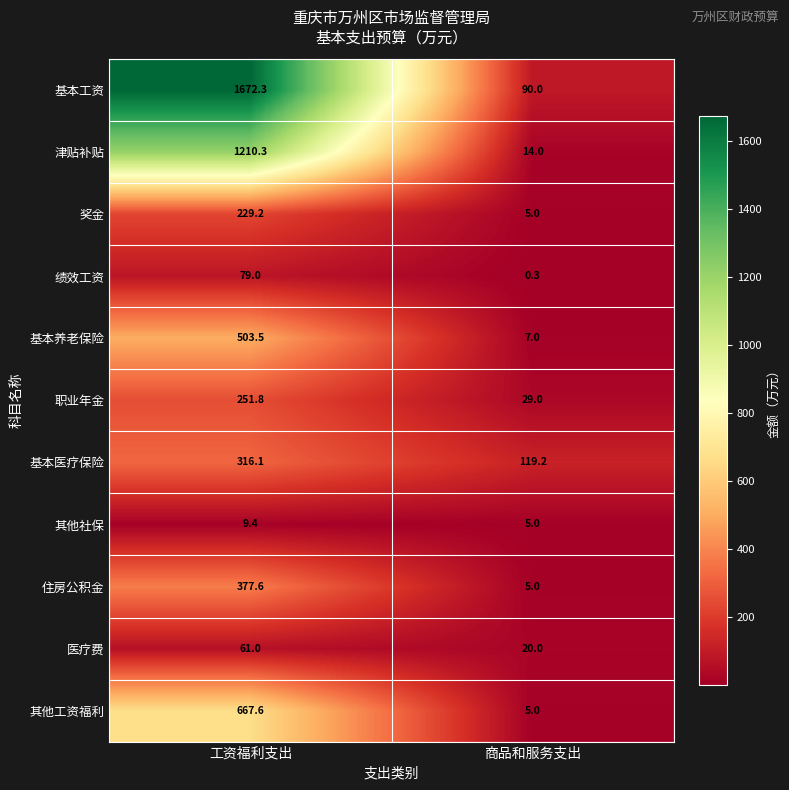

Which series has the largest total across all categories?

基本工资